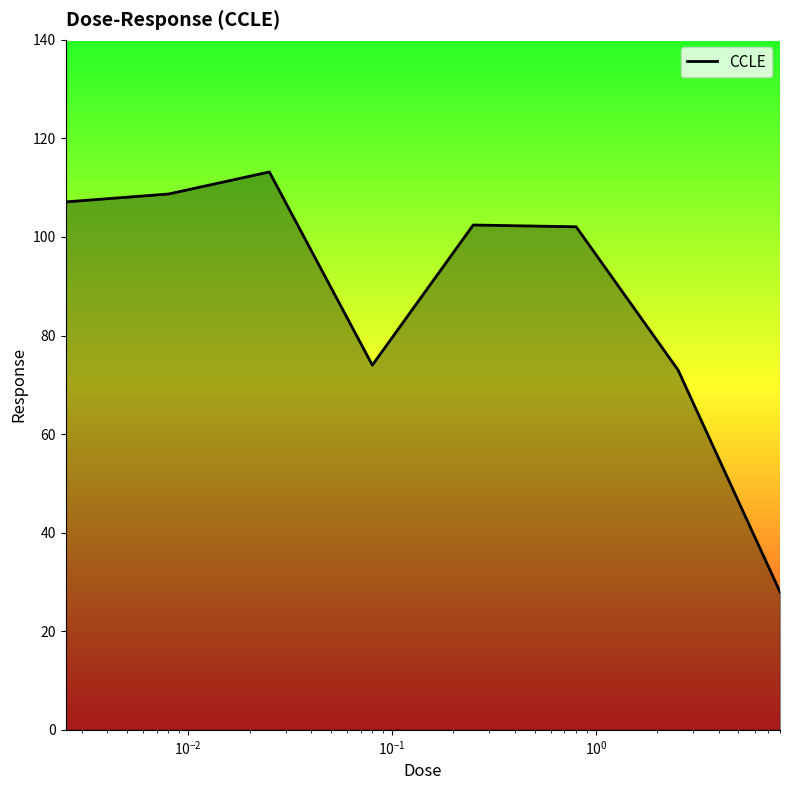

How many interior local valleys (lower than both neighbors) does the data have?

1